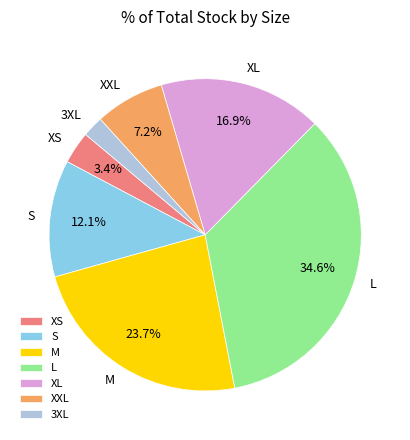

How many slices are in this pie chart?

7